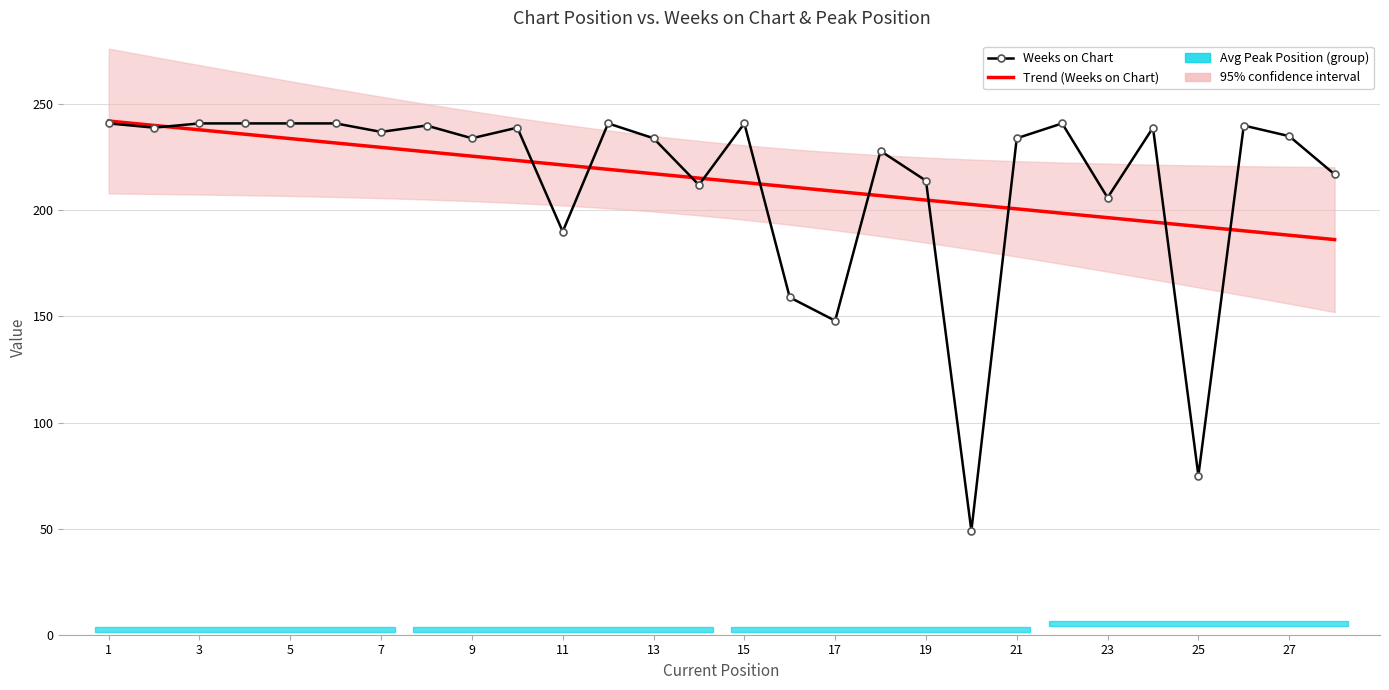

What is the difference between the maximum and second lowest values in the Weeks on Chart series?

166